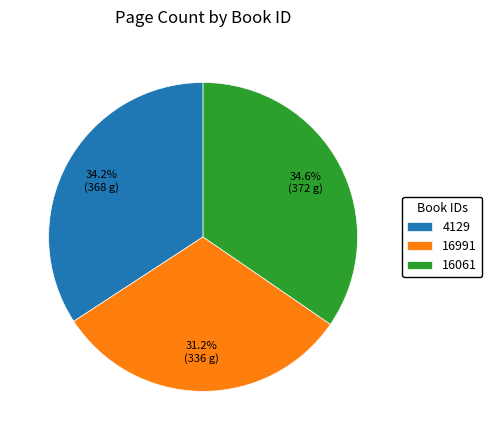

How much of the chart is everything except 16991?

68.8%